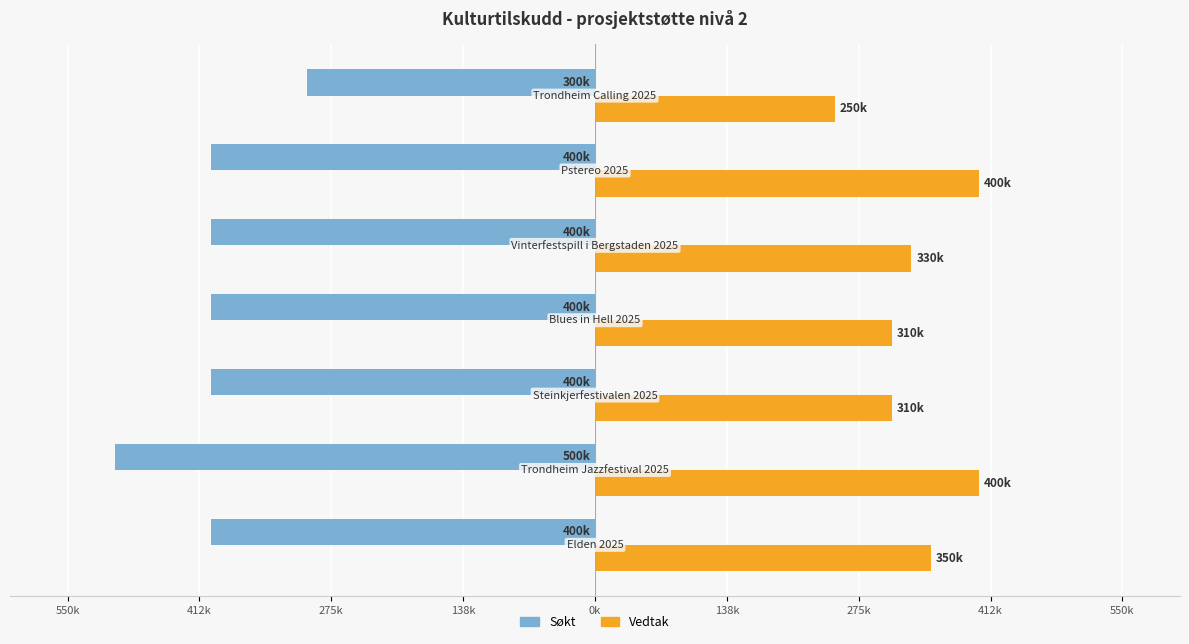

What is the smallest value displayed?

-500000